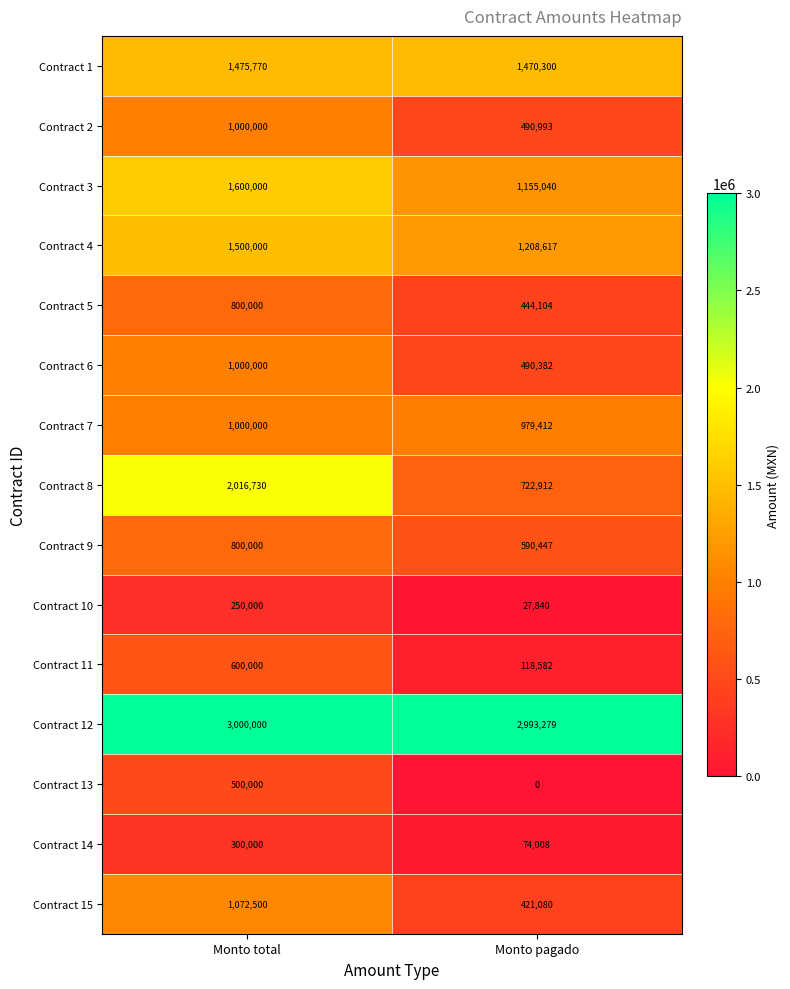

Is the value of Contract 9 at Monto total greater than the value of Contract 3 at Monto pagado?

No